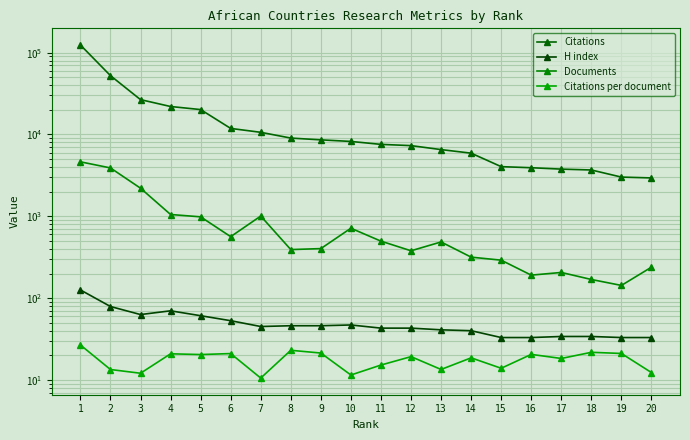

True or false: Citations per document and H index cross at least once.

False